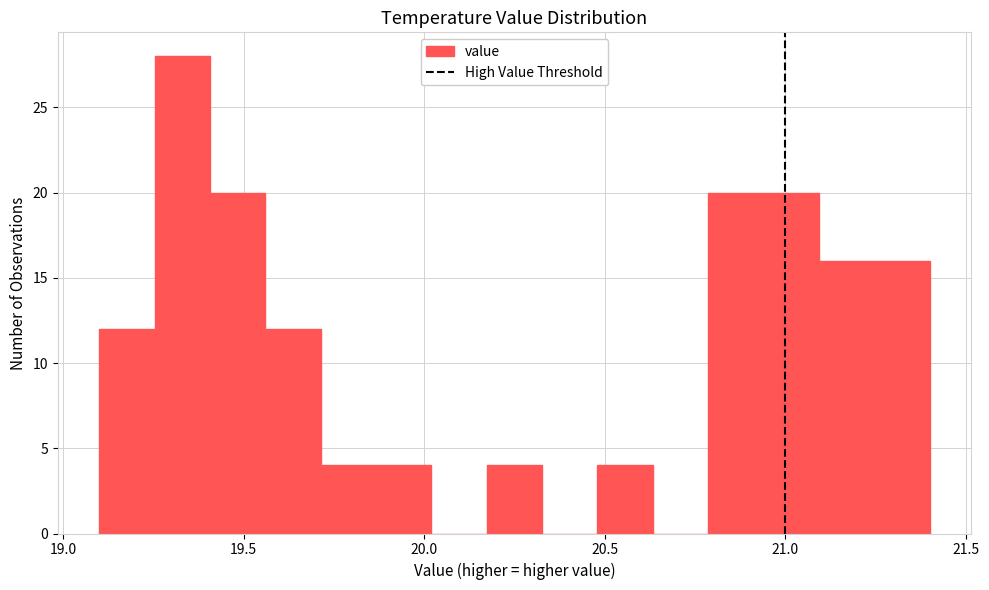

Around what value on the x-axis is the tallest bar? Give the approximate position of its centre, as read against the axis.

19.35